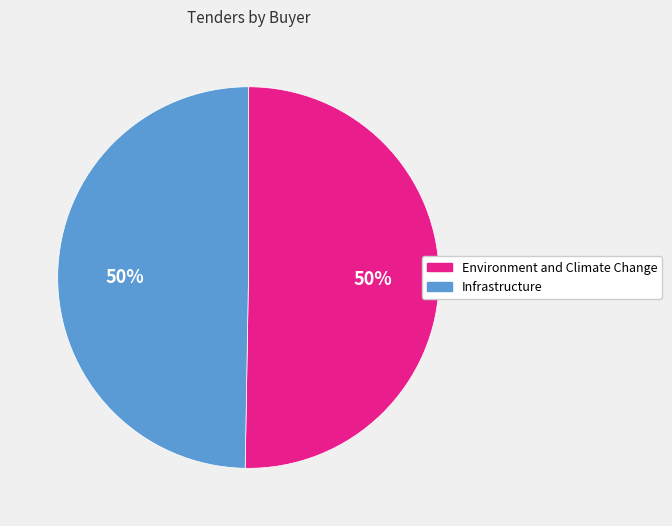

Approximately how many times larger is the value at Infrastructure compared to Environment and Climate Change?

1.0